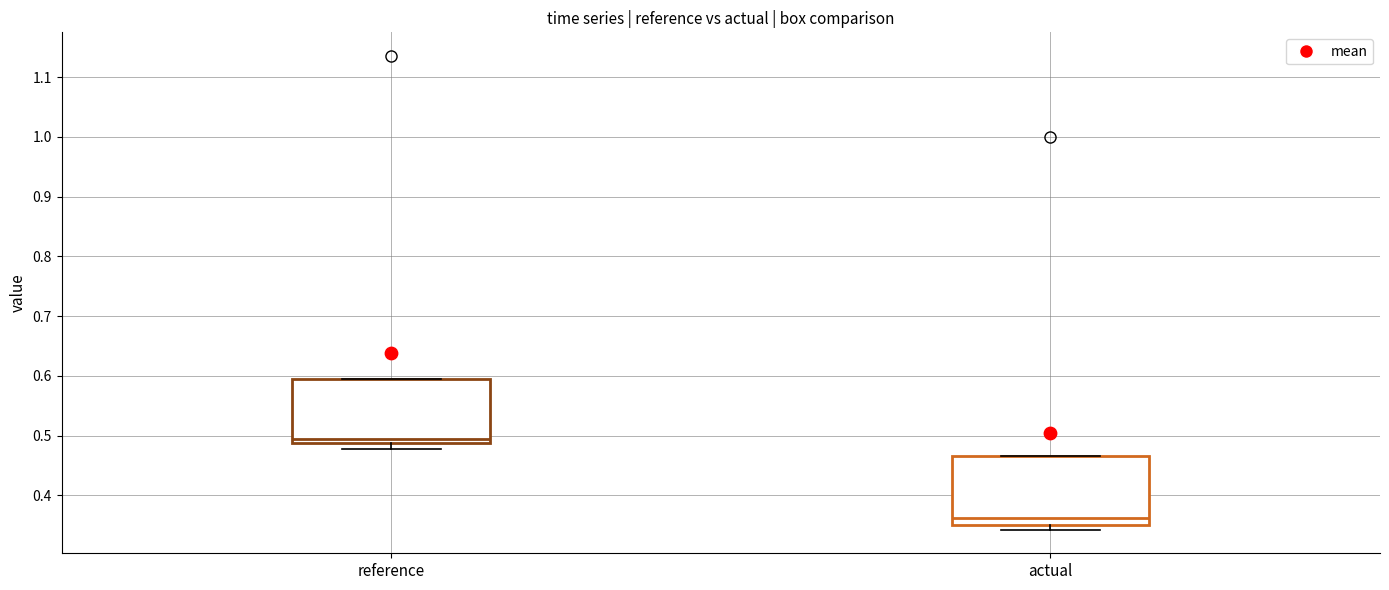

Which box's median line is the lowest?

actual